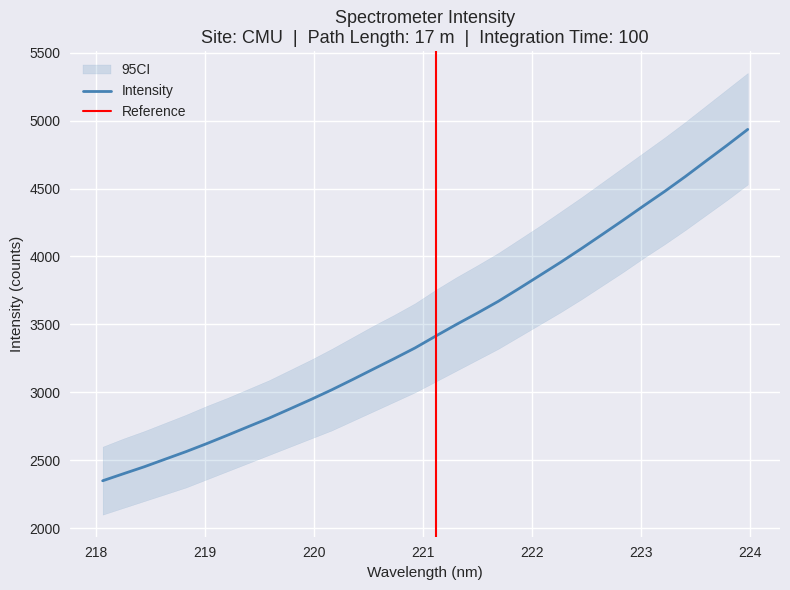

What is the minimum value for Intensity?

2349.3